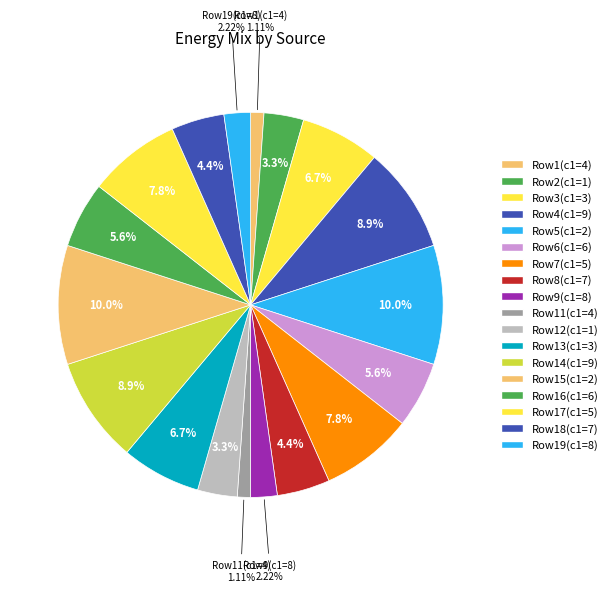

Count the number of slices in the pie.

18